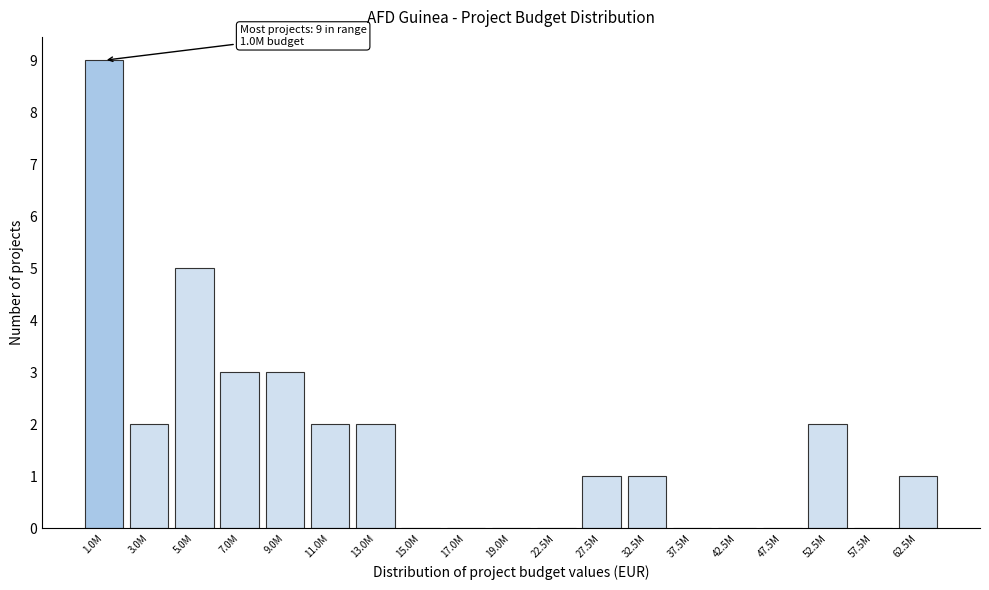

Reading left to right, list all the values displayed in this chart.

1.0M=9	3.0M=2	5.0M=5	7.0M=3	9.0M=3	11.0M=2	13.0M=2	15.0M=0	17.0M=0	19.0M=0	22.5M=0	27.5M=1	32.5M=1	37.5M=0	42.5M=0	47.5M=0	52.5M=2	57.5M=0	62.5M=1